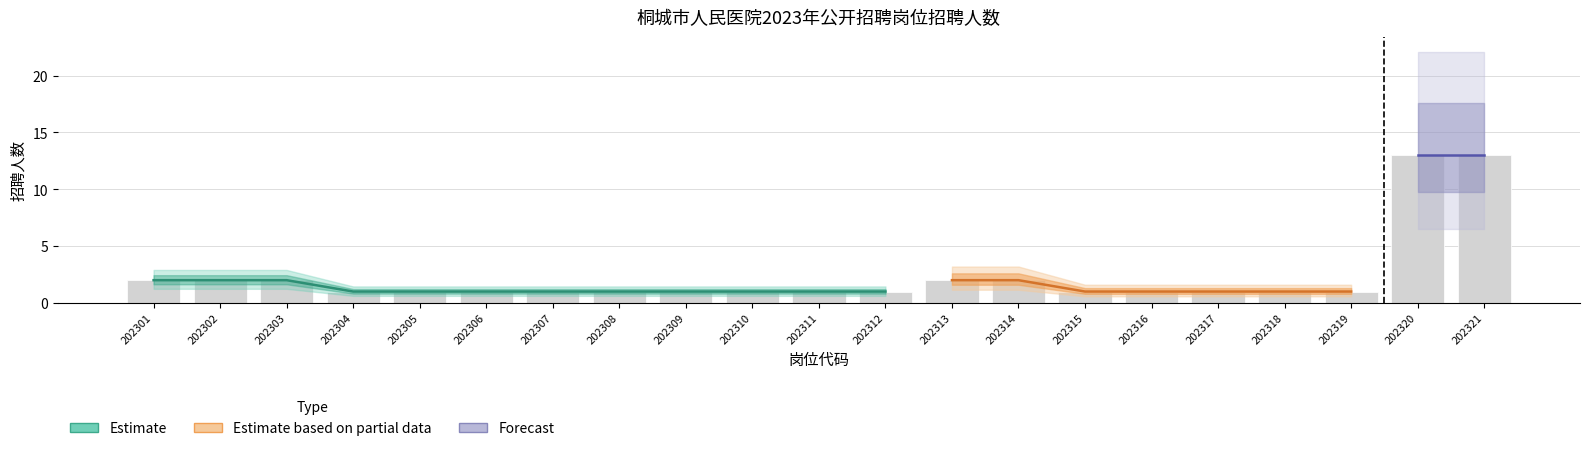

Count the number of categories in the chart.

21